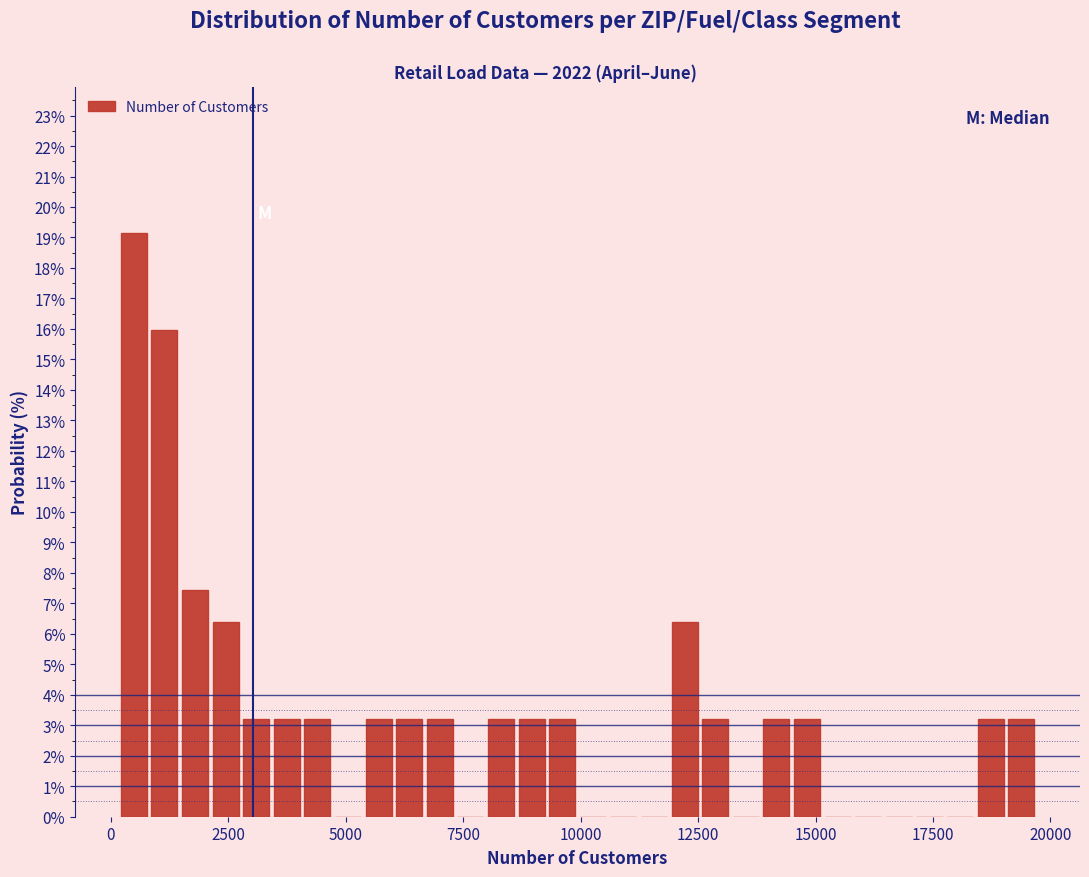

Around what value on the x-axis is the tallest bar? Give the approximate position of its centre, as read against the axis.

500